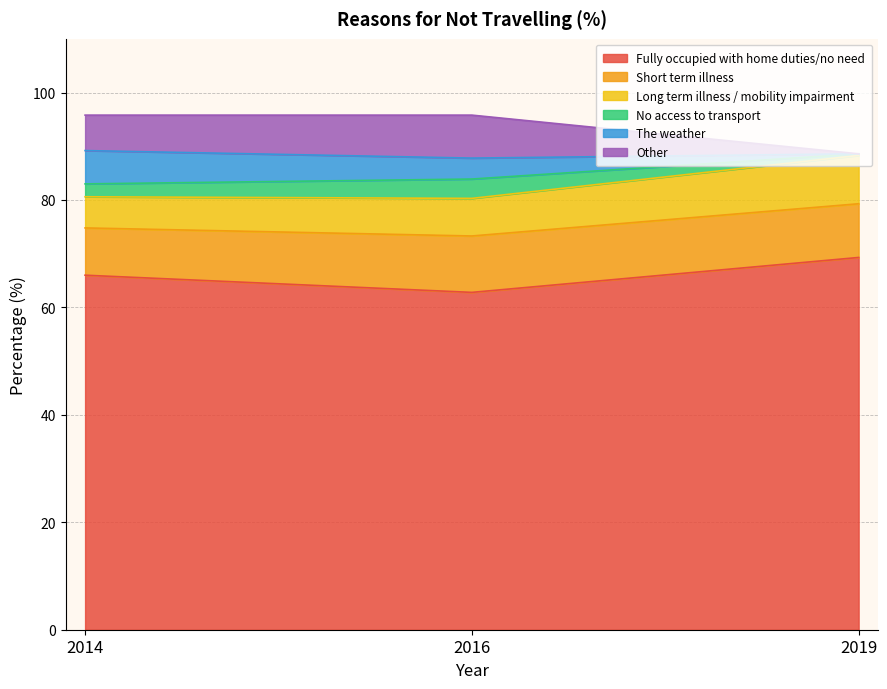

What is the total value across all series at 2014?

95.8